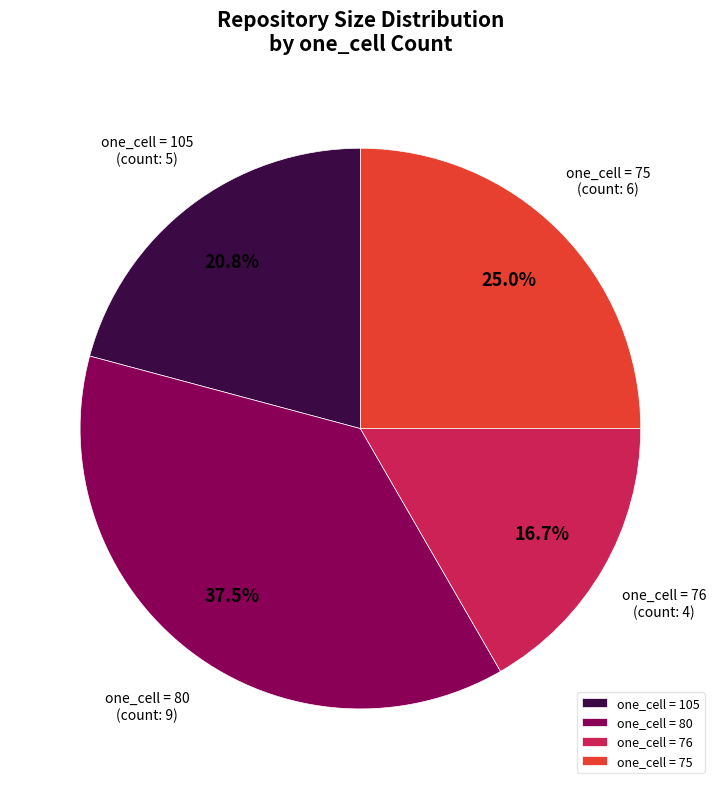

To the nearest percent, what is the average slice percentage?

25%